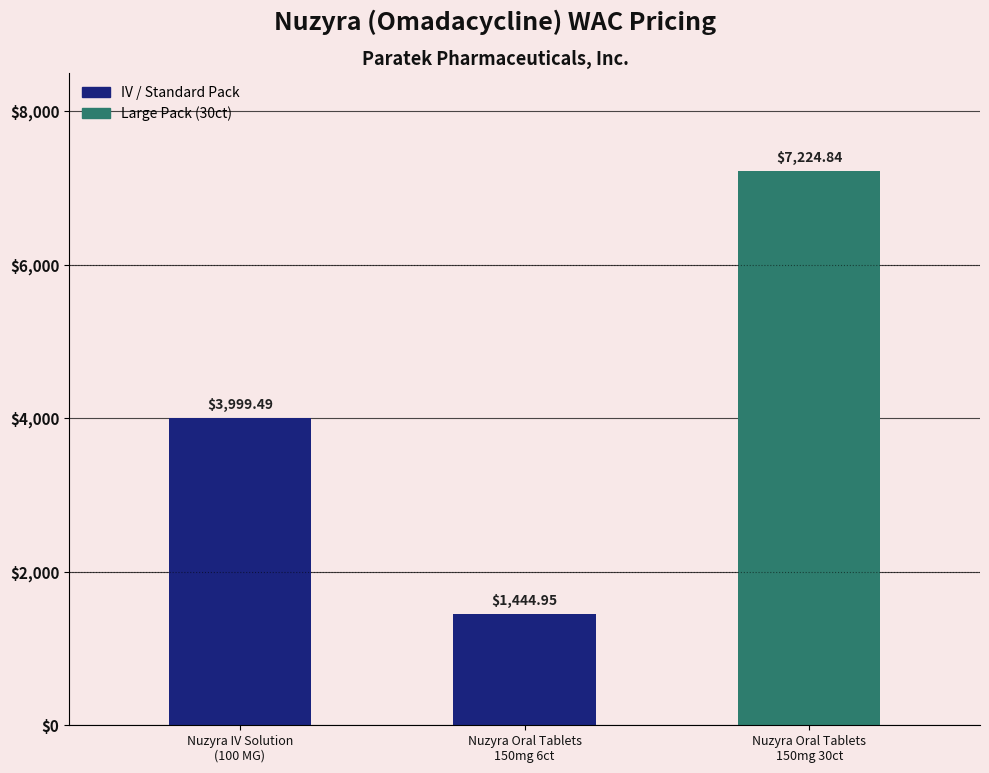

What is the sum of all values?

12669.3